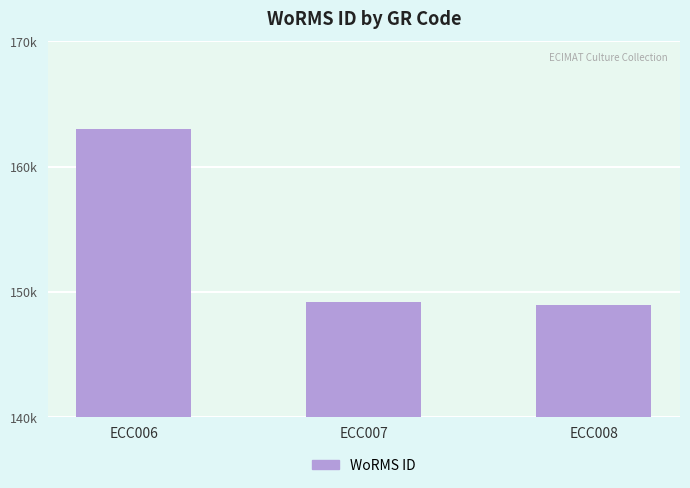

List the labels in order of value, largest first.

ECC006, ECC007, ECC008